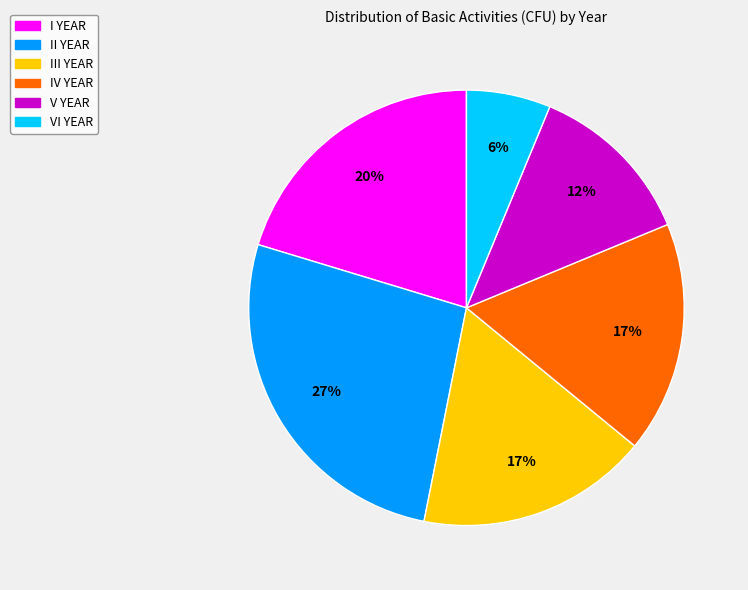

Which category has the biggest portion of the pie?

II YEAR